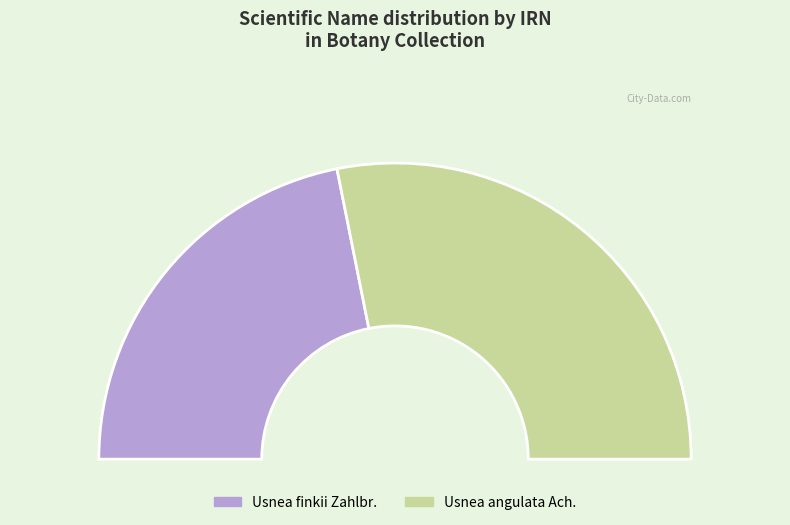

How many slices are in this pie chart?

2